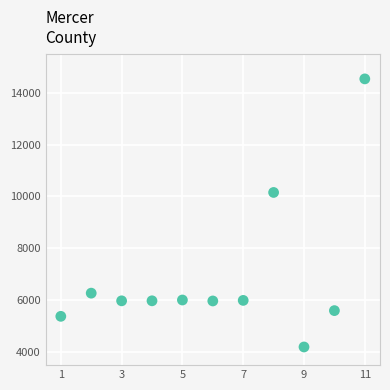

What Y value in the scatter plot is closest to 9365?

10154